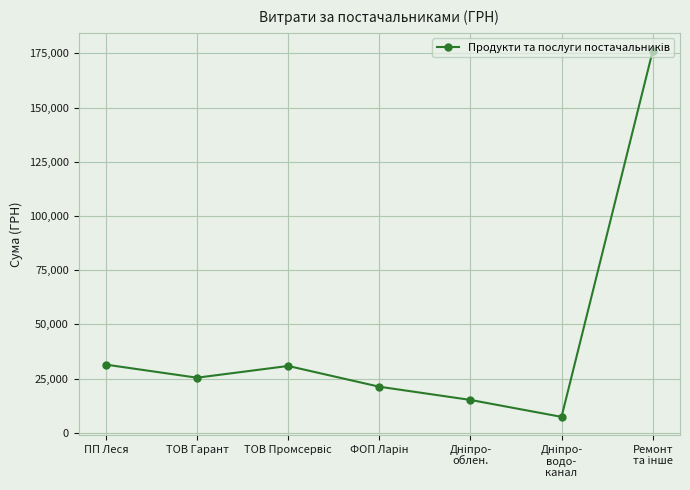

What is the value of the 4th point from the left?

21283.2